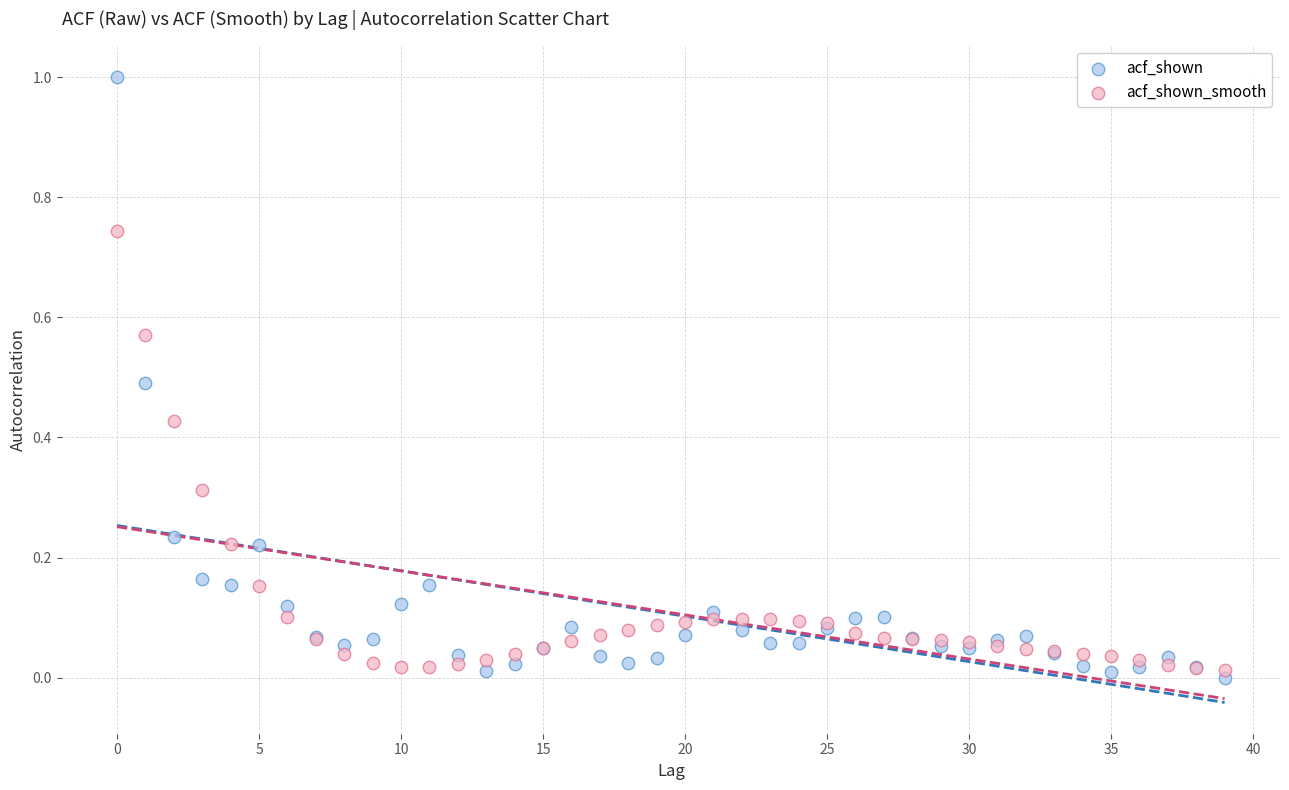

Which series contains the highest Y value?

acf_shown